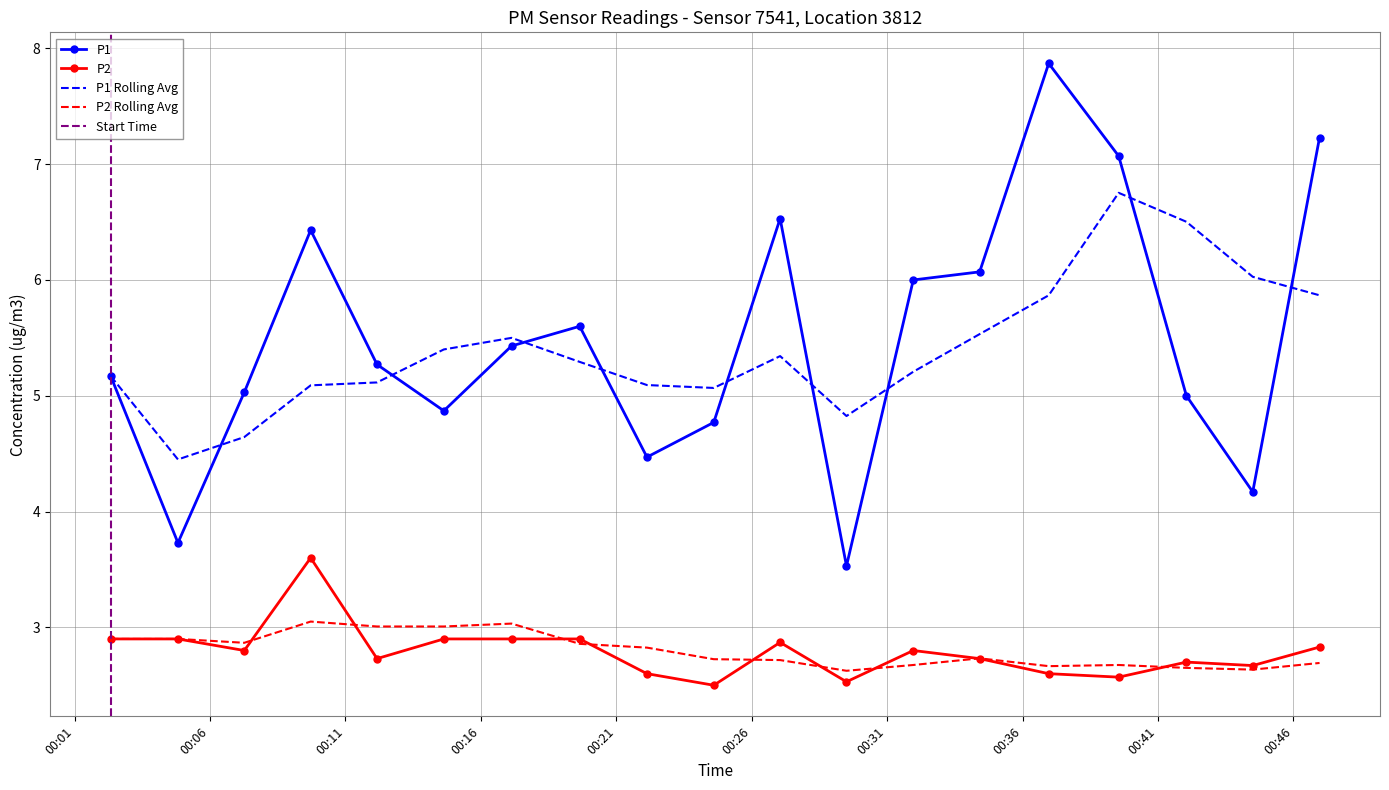

How many values in the P1 series are below 5?

6